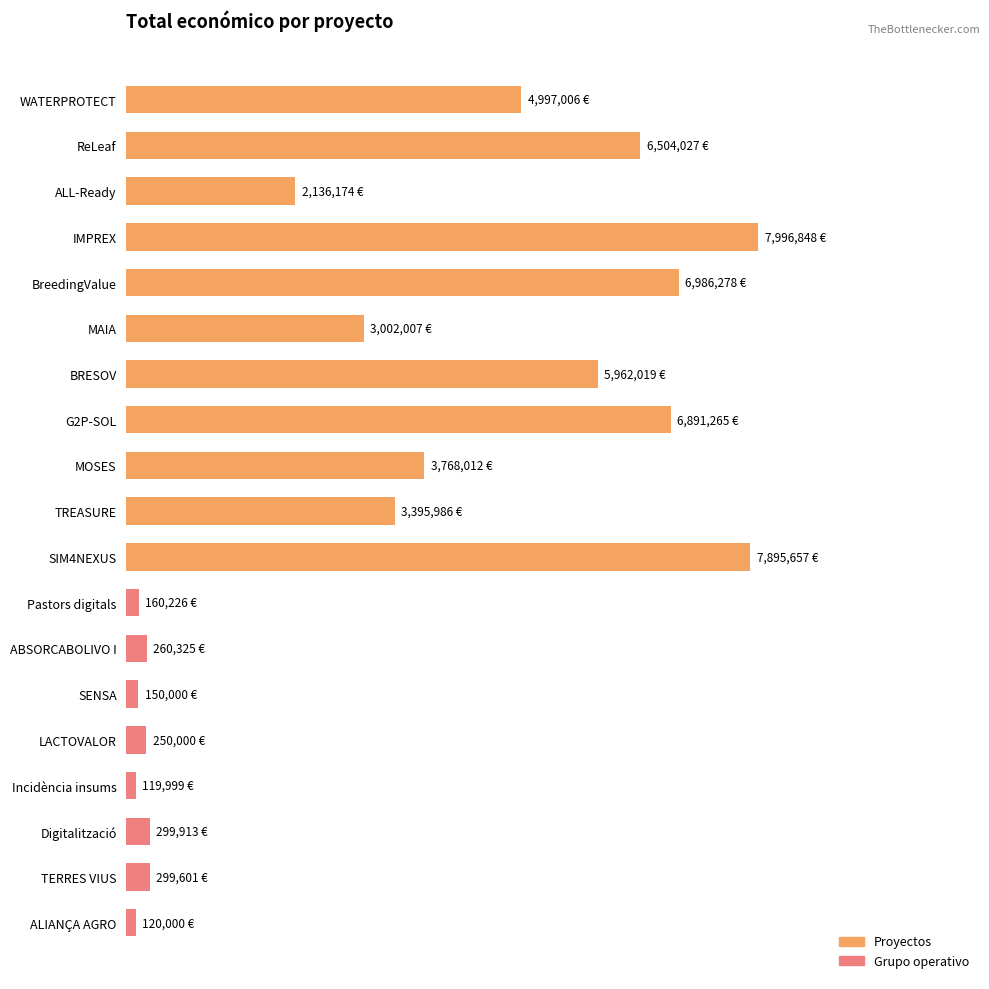

Rank the categories by value from lowest to highest.

Incidència insums, ALIANÇA AGRO, SENSA, Pastors digitals, LACTOVALOR, ABSORCABOLIVO I, TERRES VIUS, Digitalització, ALL-Ready, MAIA, TREASURE, MOSES, WATERPROTECT, BRESOV, ReLeaf, G2P-SOL, BreedingValue, SIM4NEXUS, IMPREX